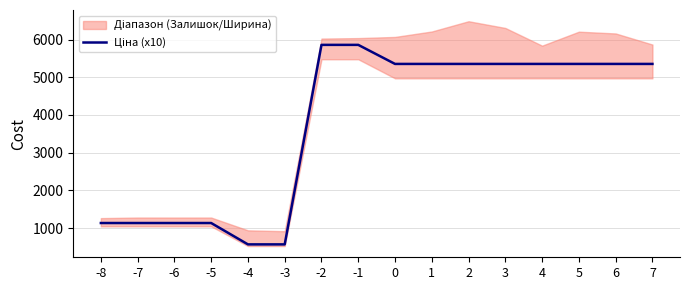

The chart shows a value of 1133.4 at -6. True or false?

True